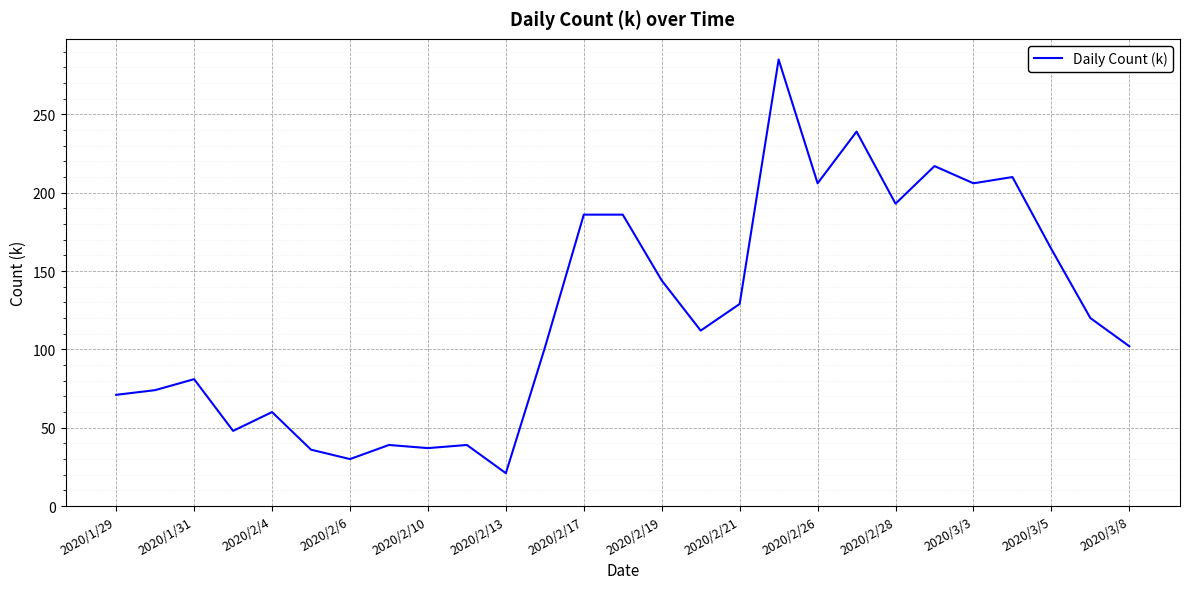

What is the greatest value displayed?

285